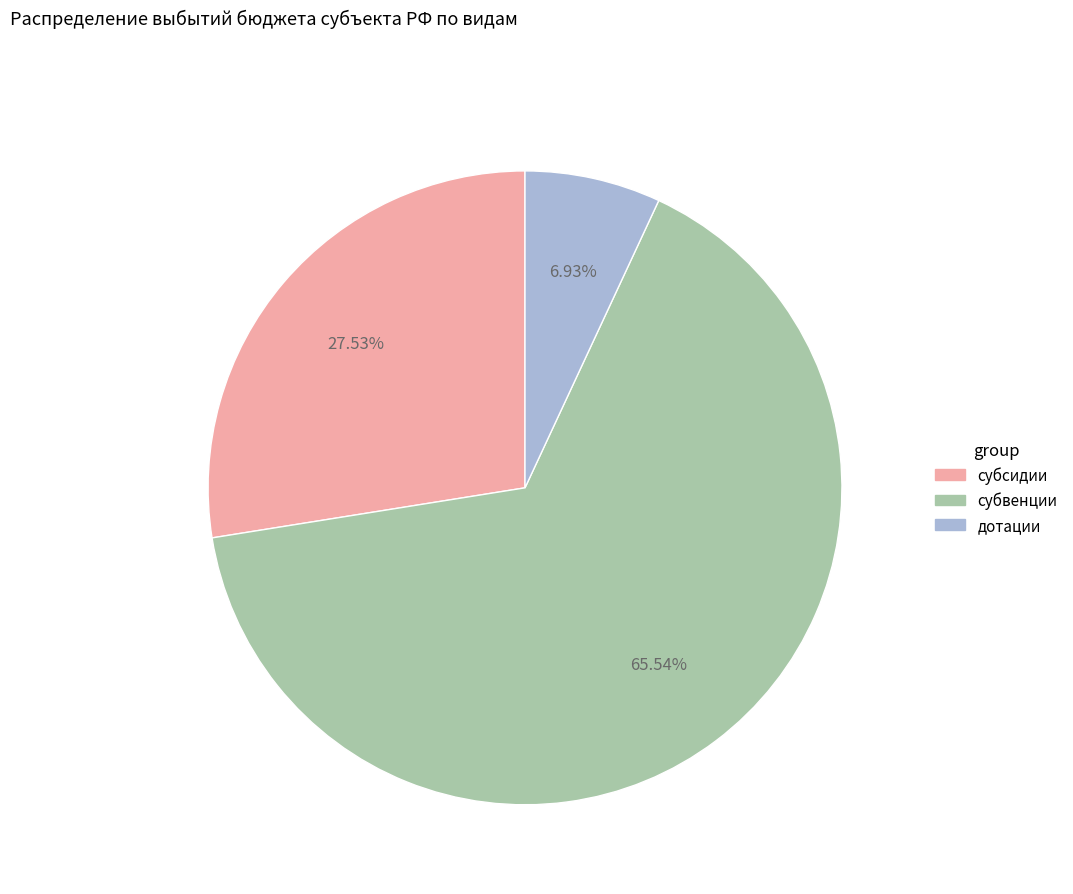

Count the number of slices in the pie.

3